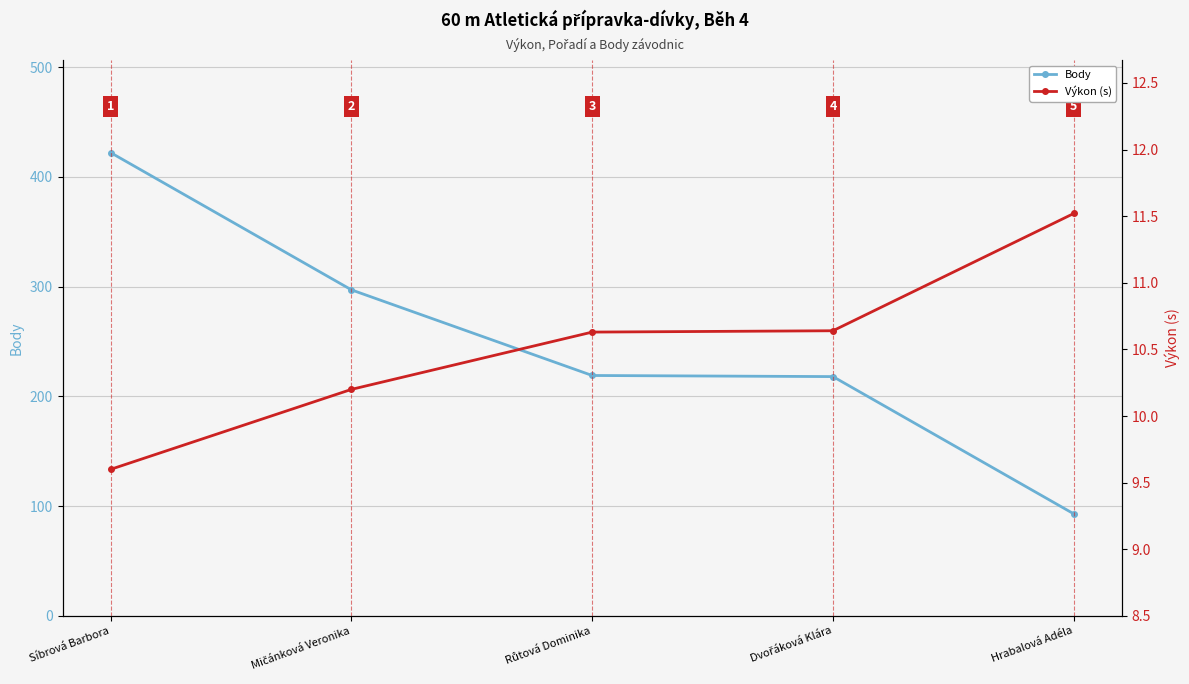

How many lines are shown in the chart?

2